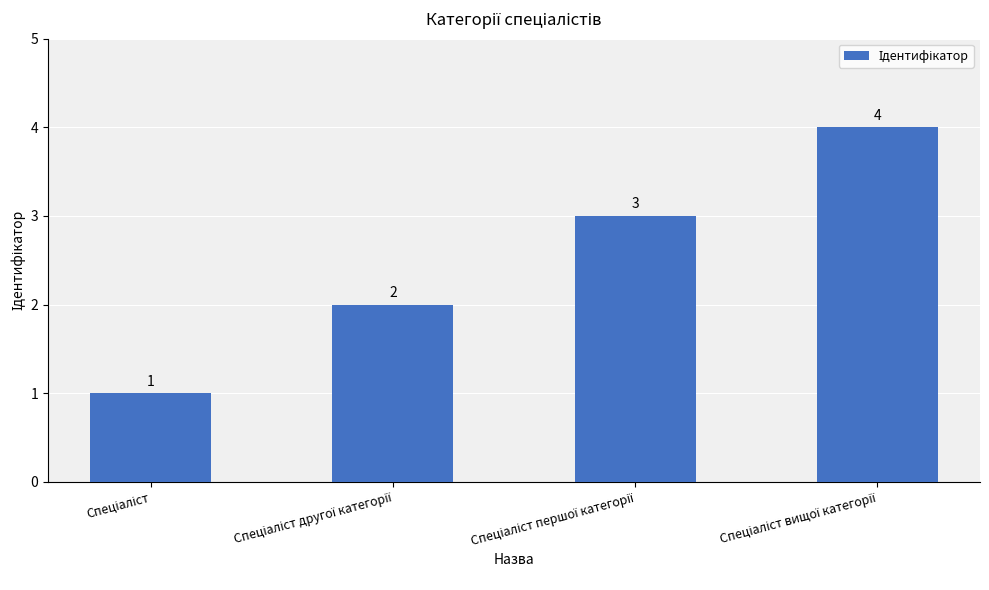

How many data points are less than 3?

2